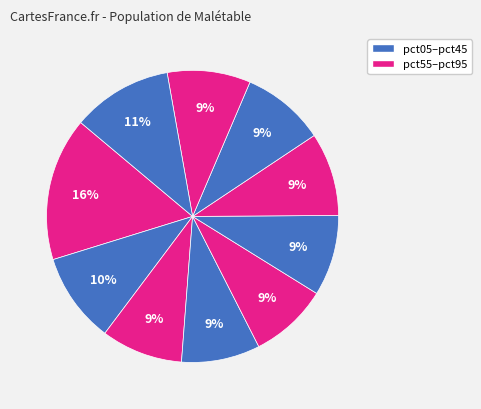

How many segments does this pie chart have?

10